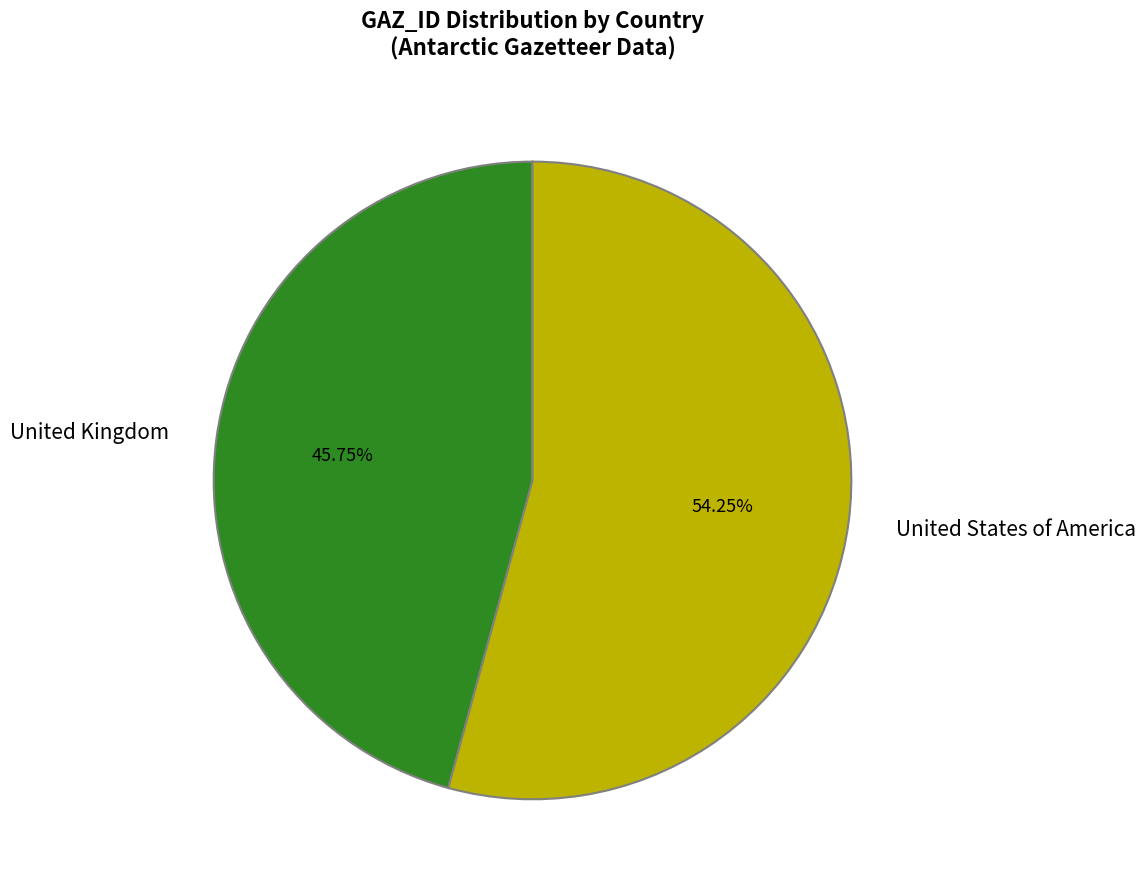

Is it true that United States of America is 54% of the pie?

True